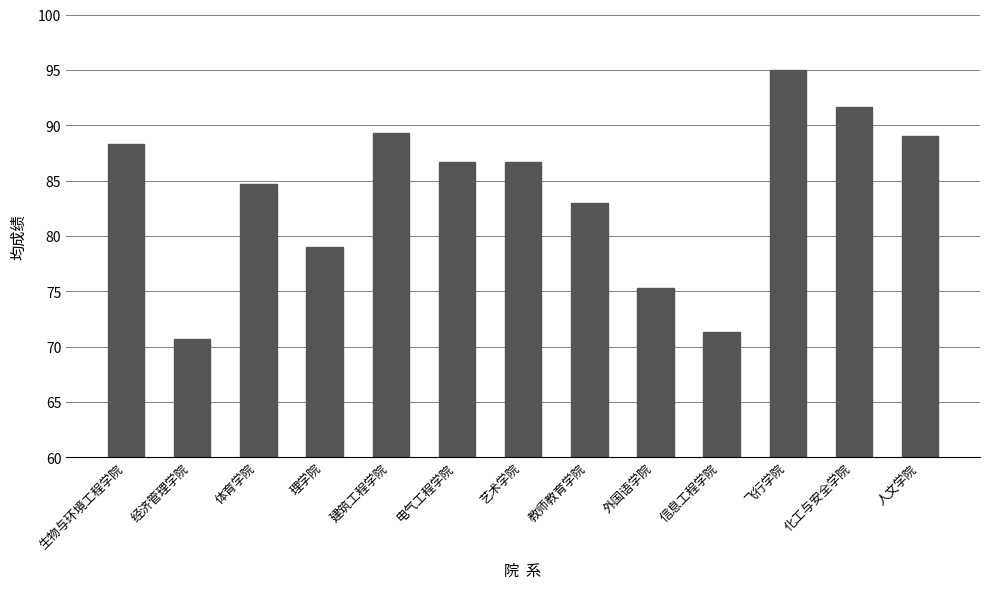

What is the label of the 11th bar from the left?

飞行学院